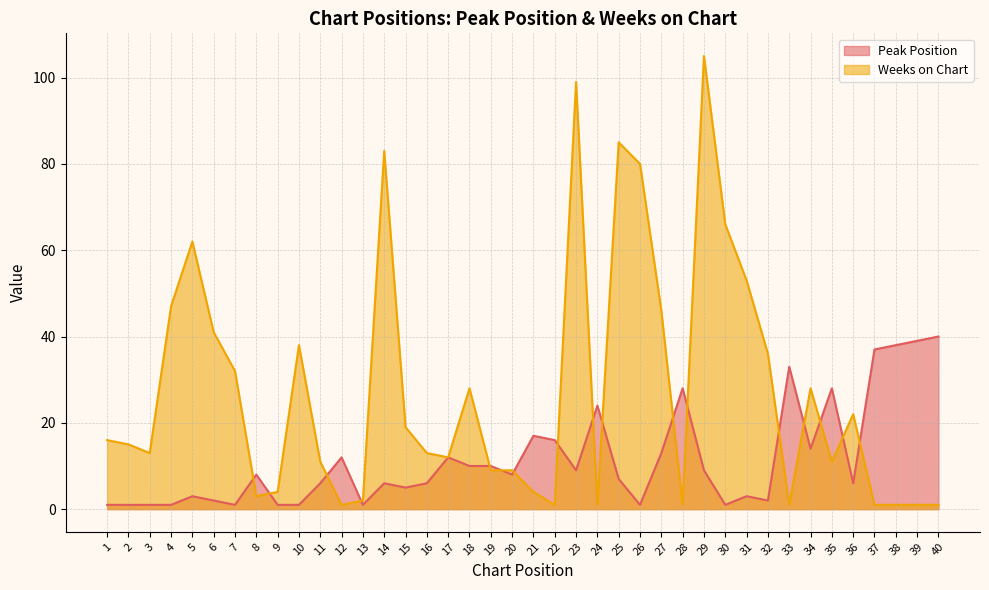

Count the number of categories in the chart.

40